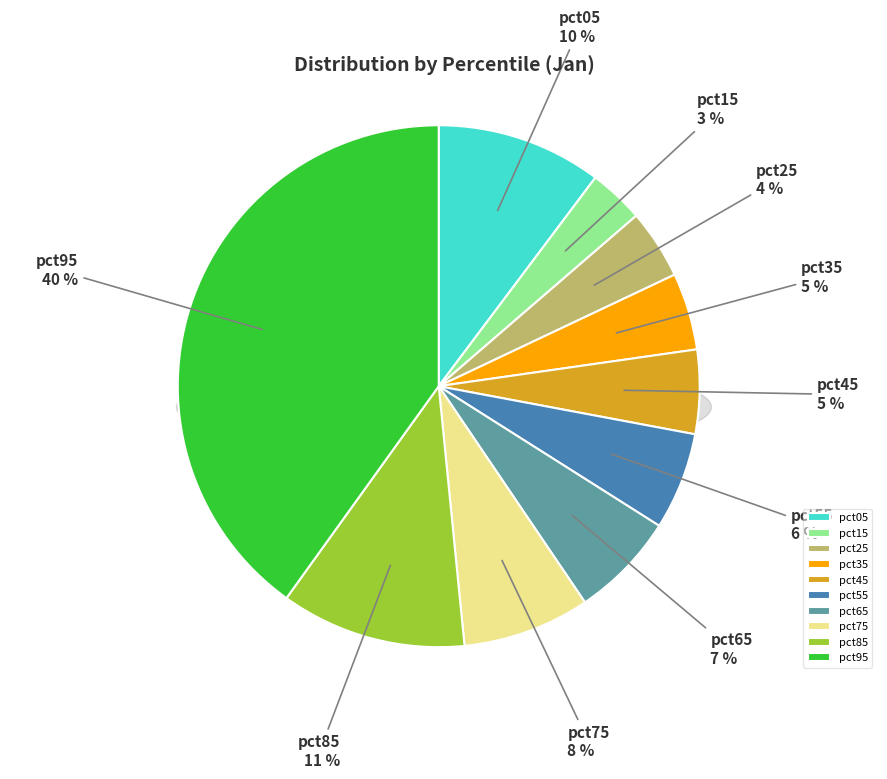

Between pct05 and pct35, which is larger?

pct05